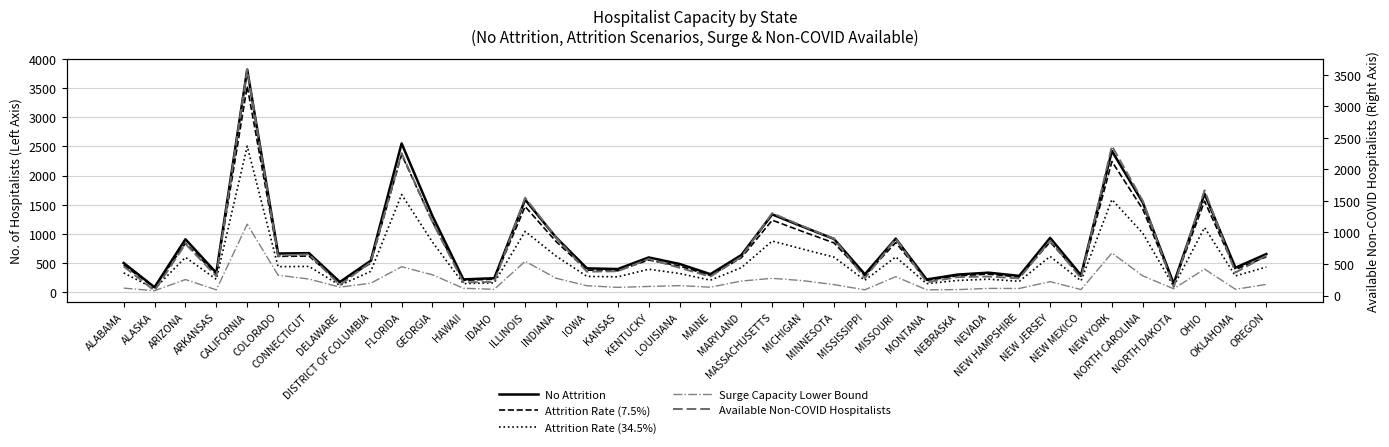

What is the difference between the highest and lowest values at DELAWARE?

89.4